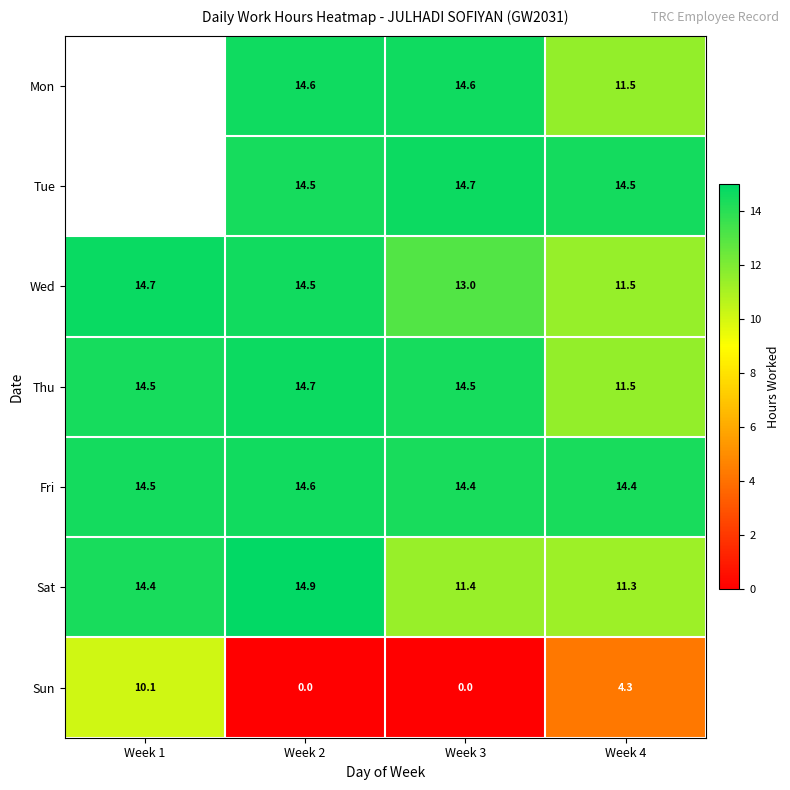

Which series changed the most between Week 3 and Week 4?

Sun